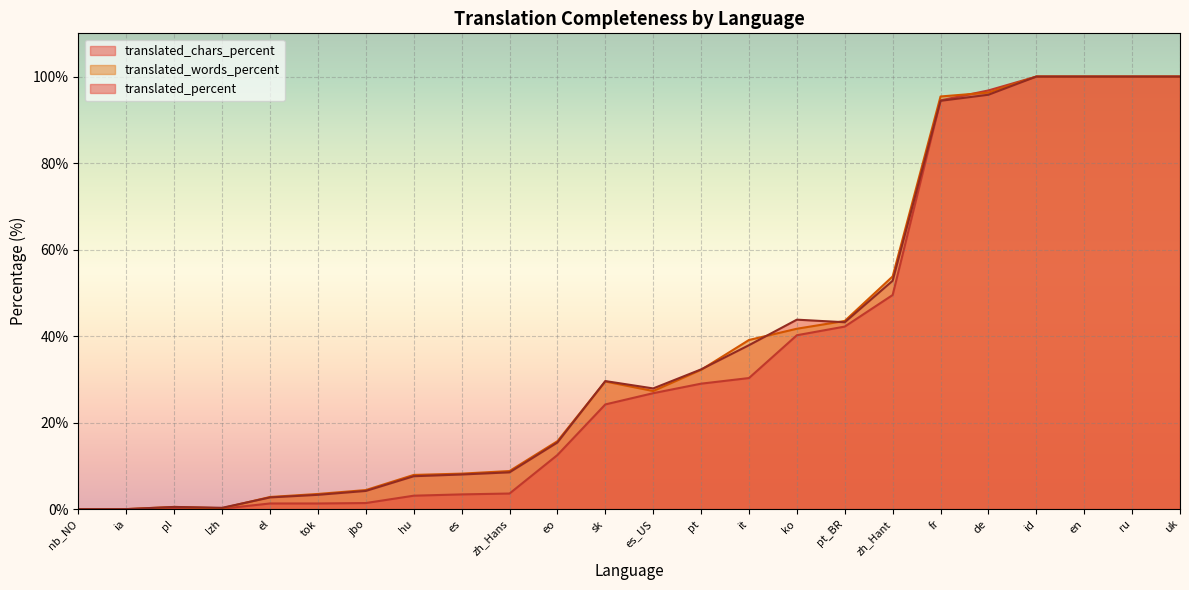

How many values in translated_percent are above zero?

22